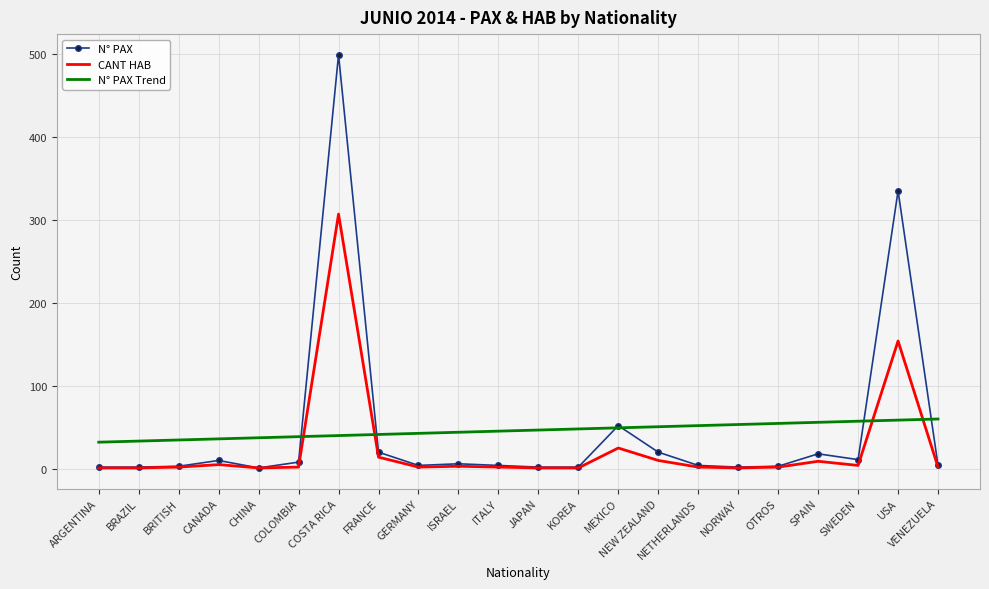

What is the sum of all N° PAX Trend values?

1012.0